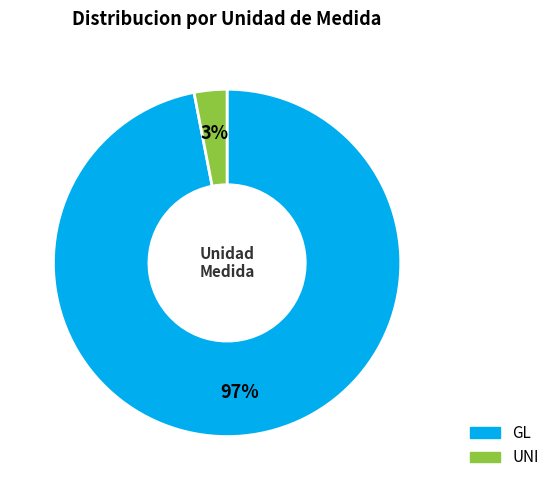

Does any single category account for the majority?

Yes